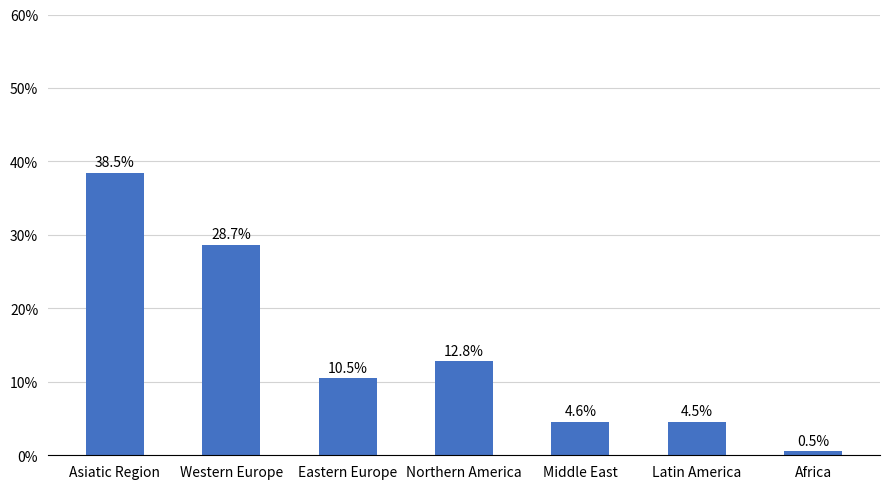

At which label does the data first exceed 10?

Asiatic Region